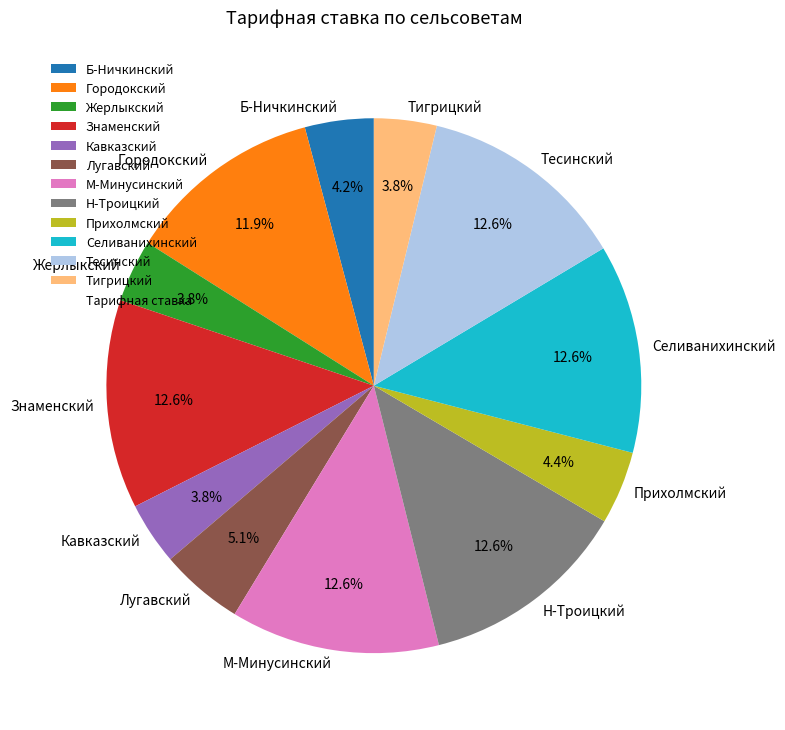

Is it true that Тигрицкий is 4% of the pie?

True